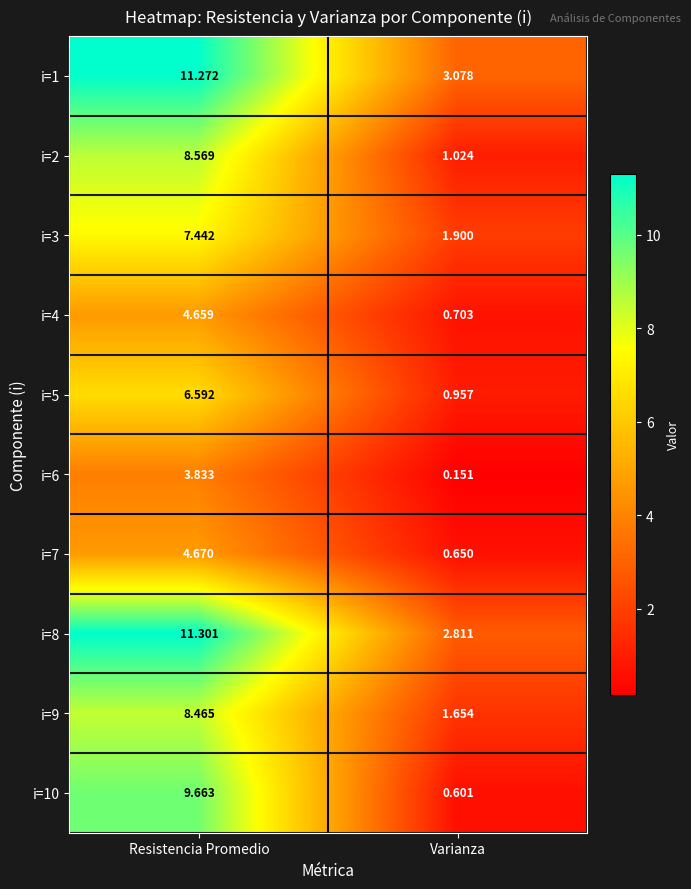

Where is i=1 nearest to the value 7?

Varianza